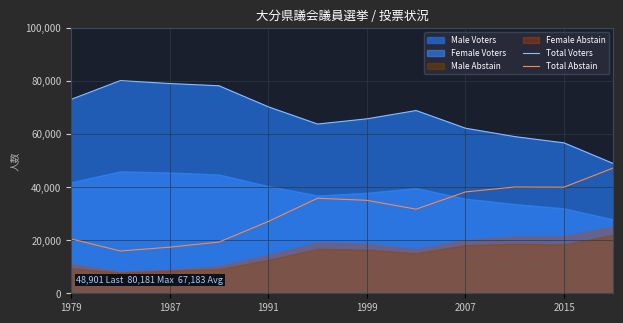

What is the difference between the second highest and second lowest values in the Total Abstain series?

22684